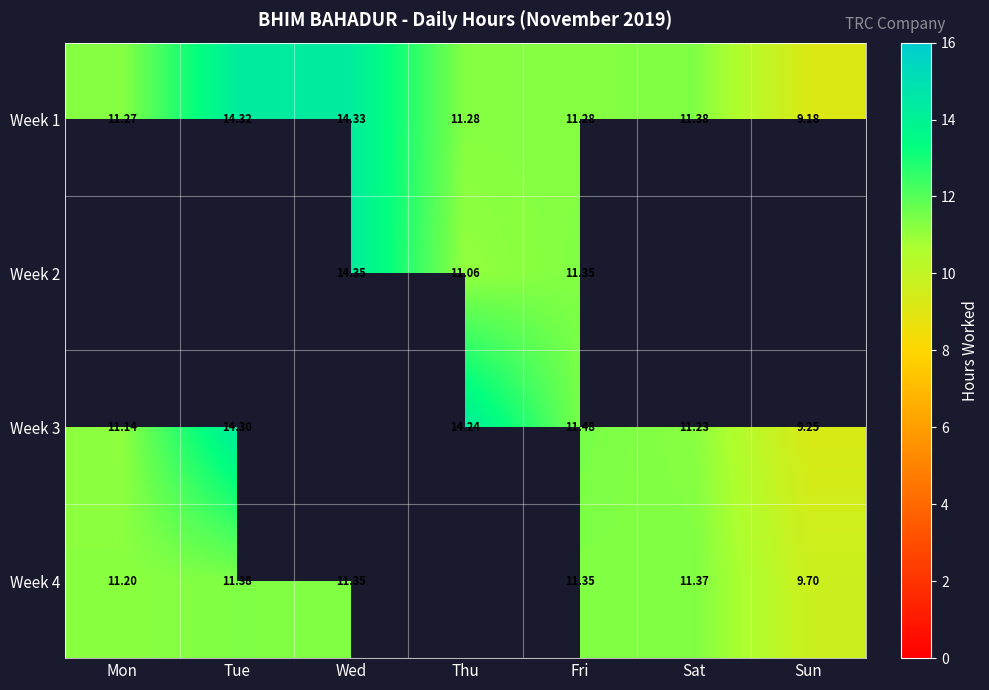

How many values in the Week 1 series are below 11?

1